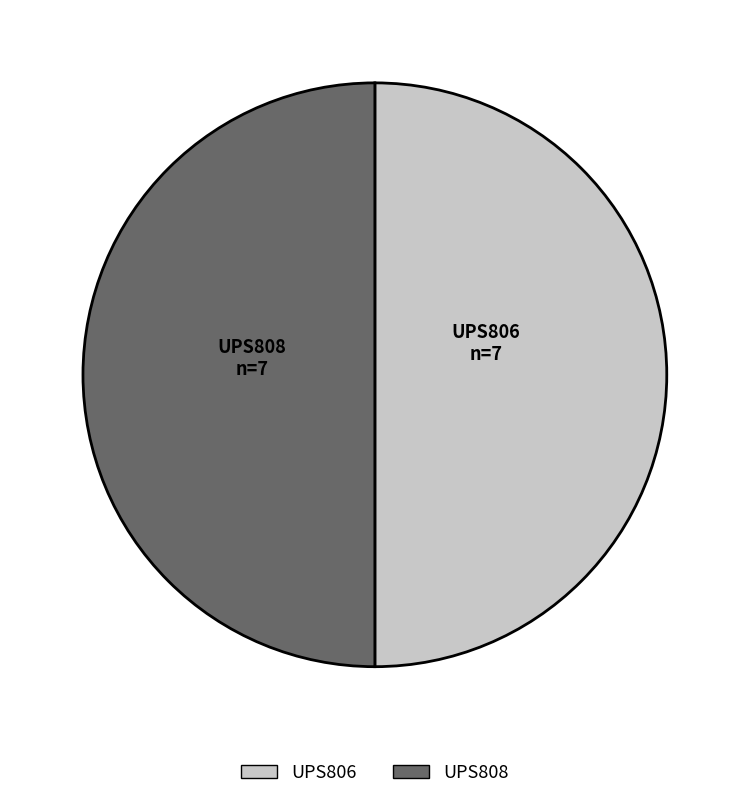

Approximately how many times larger is the value at UPS806 compared to UPS808?

1.0